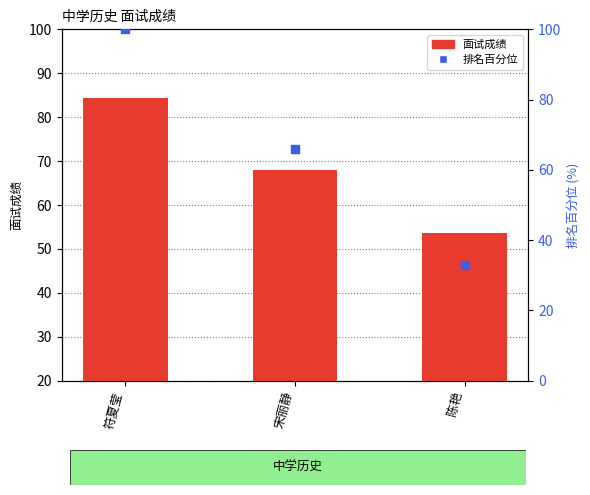

Which series has the largest Y range (max minus min)?

排名百分位